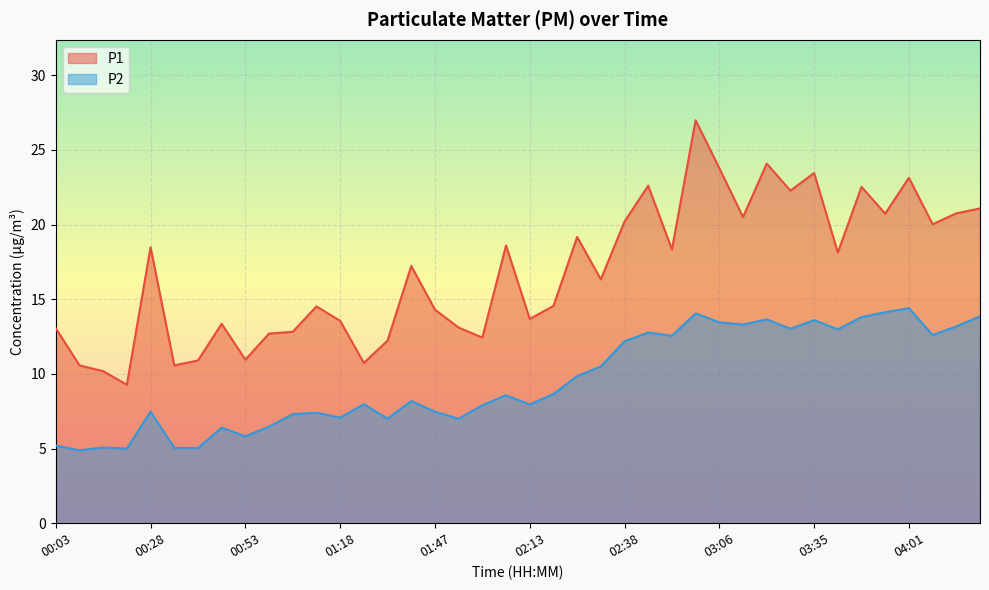

What is the difference between the maximum and second lowest values in the P1 series?

16.8